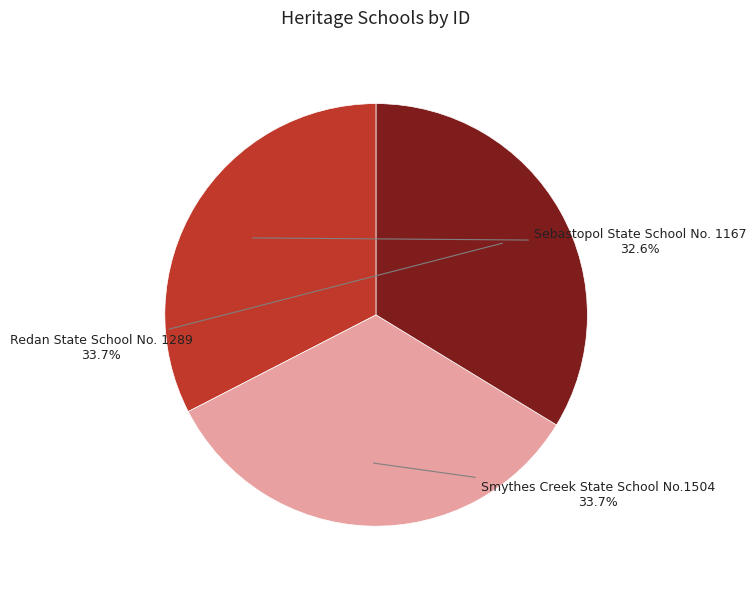

What portion of the pie excludes Sebastopol State School No. 1167?

67.4%